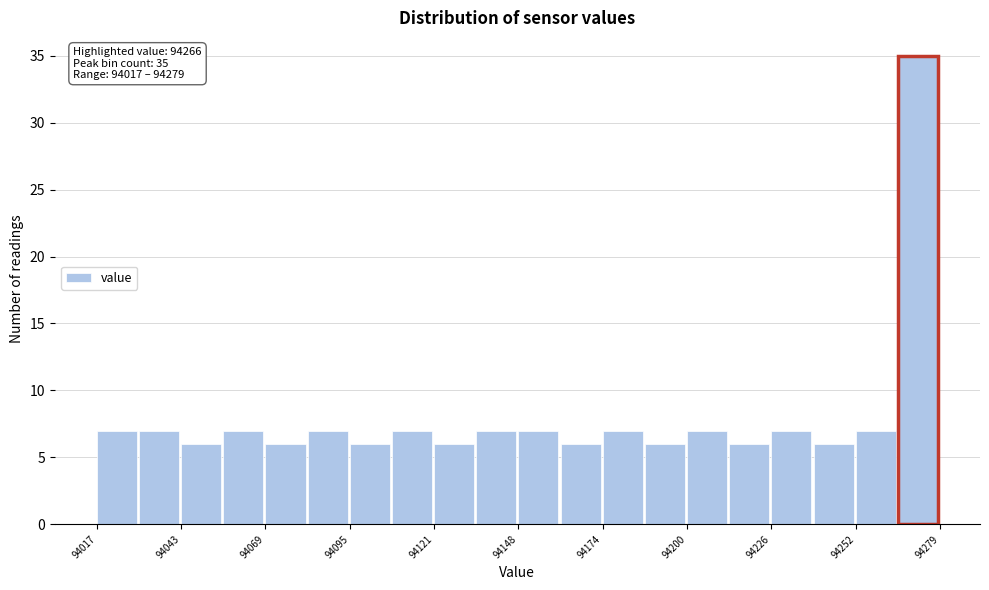

Around what value on the x-axis is the tallest bar? Give the approximate position of its centre, as read against the axis.

94270